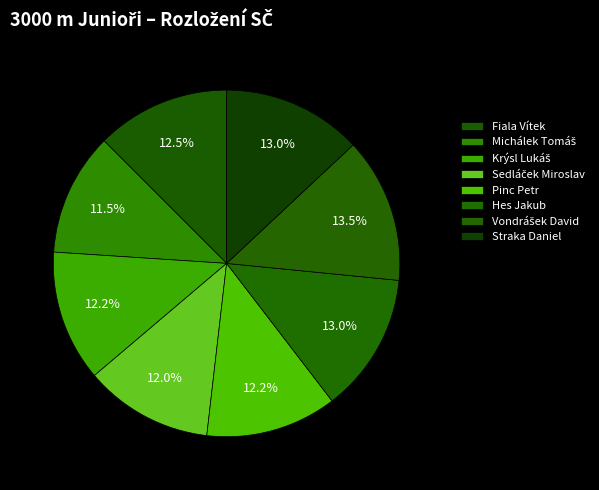

What percentage is the Vondrášek David slice, to the nearest percent?

14%